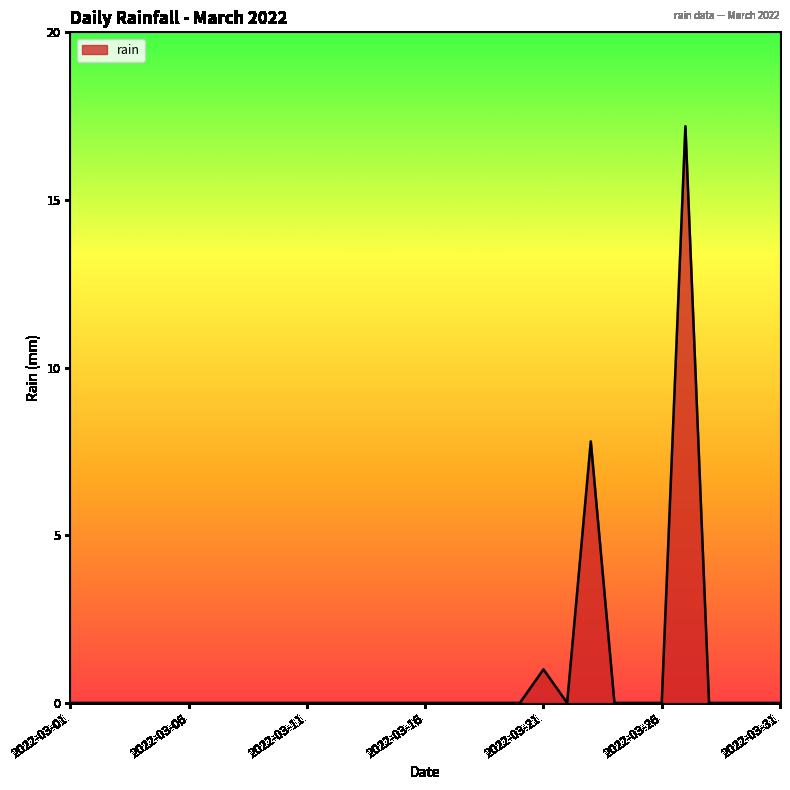

What is the difference between the maximum and minimum values?

17.2